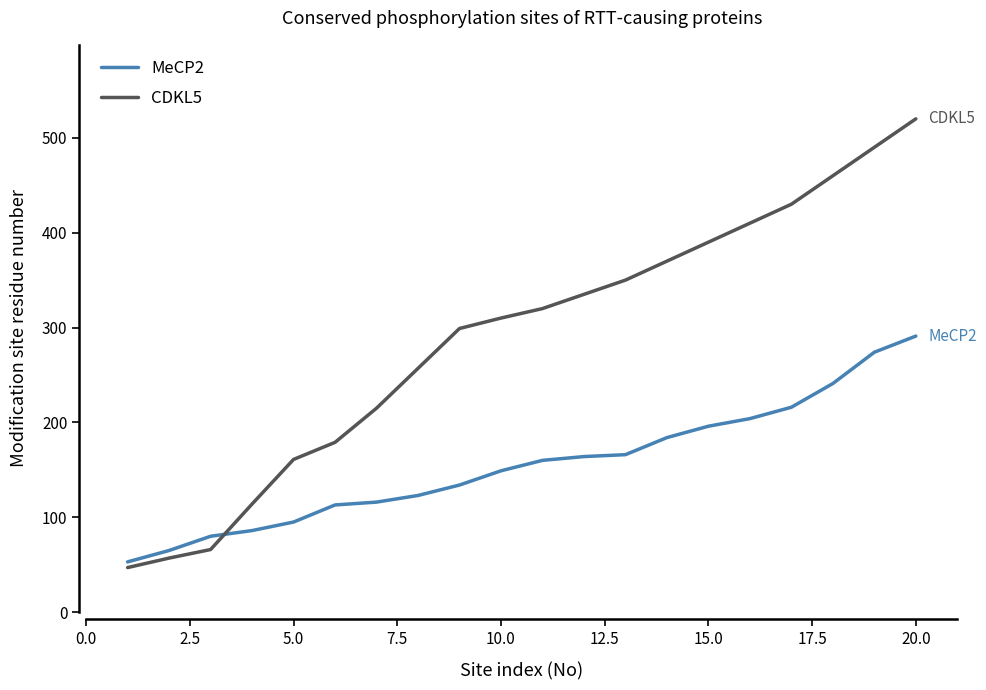

After their last crossing, which series has the higher values: MeCP2 or CDKL5?

CDKL5